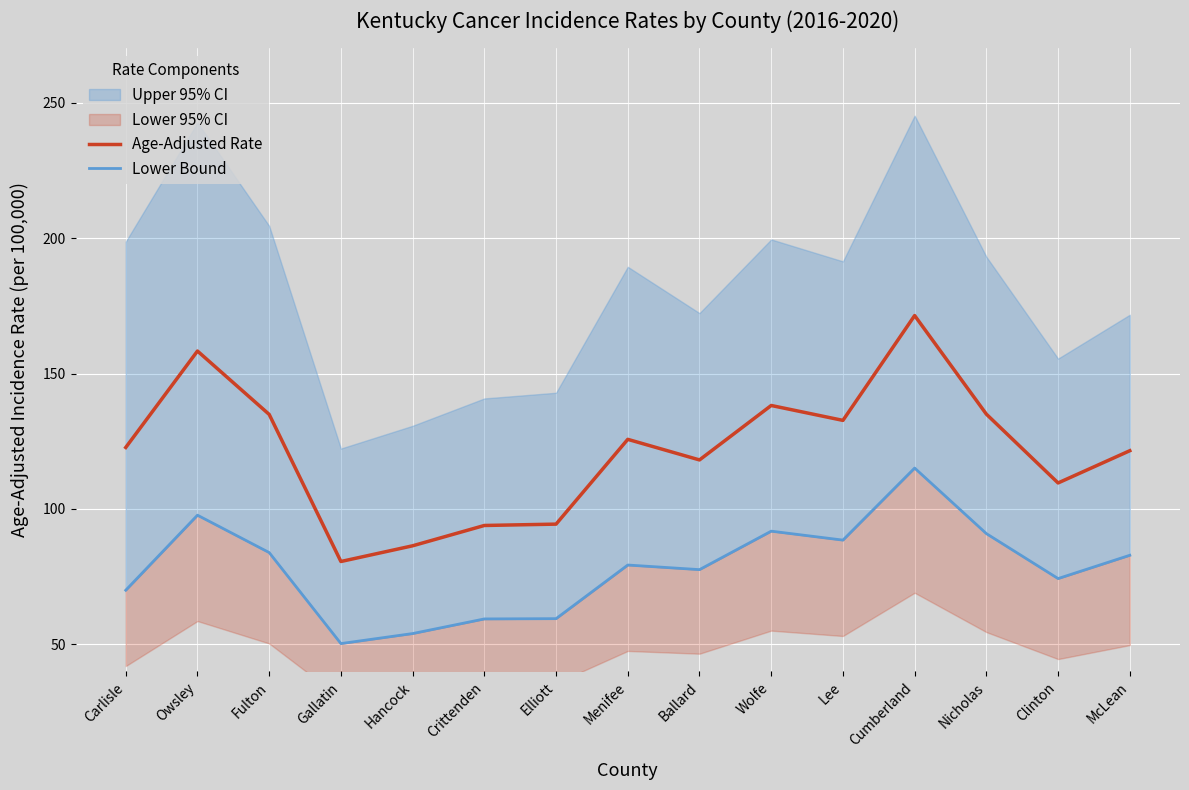

Reading left to right, extract all data points from this chart.

Age-Adjusted Rate: 122.7	158.3	134.9	80.6	86.4	93.9	94.4	125.7	118.1	138.2	132.7	171.4	135.0	109.6	121.5
Lower Bound: 70.0	97.7	83.9	50.3	54.0	59.4	59.5	79.3	77.6	91.8	88.5	115.1	90.9	74.3	82.9